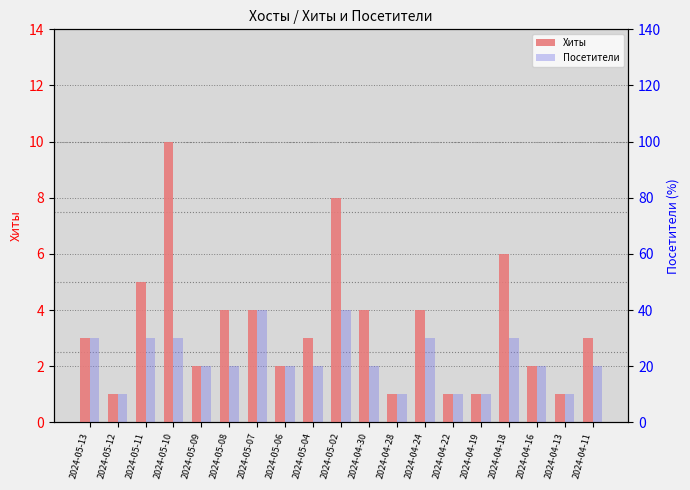

What is the label of the 19th bar from the right?

2024-05-13